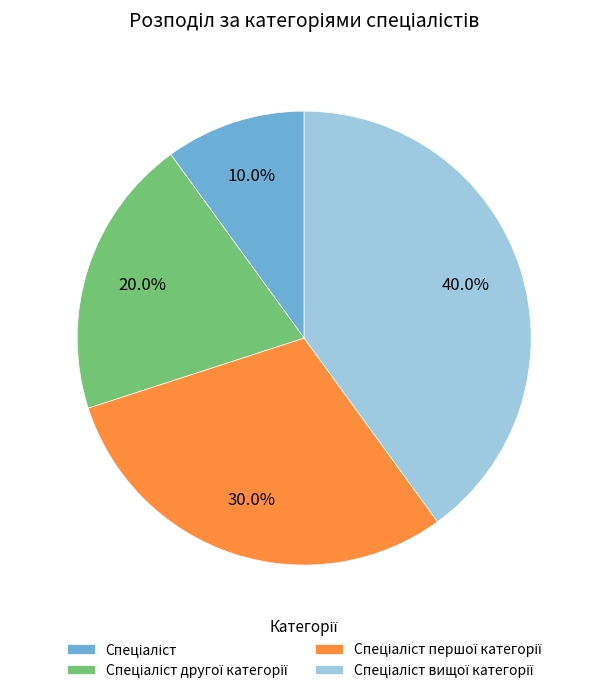

Is there any slice that represents more than half of the pie?

No